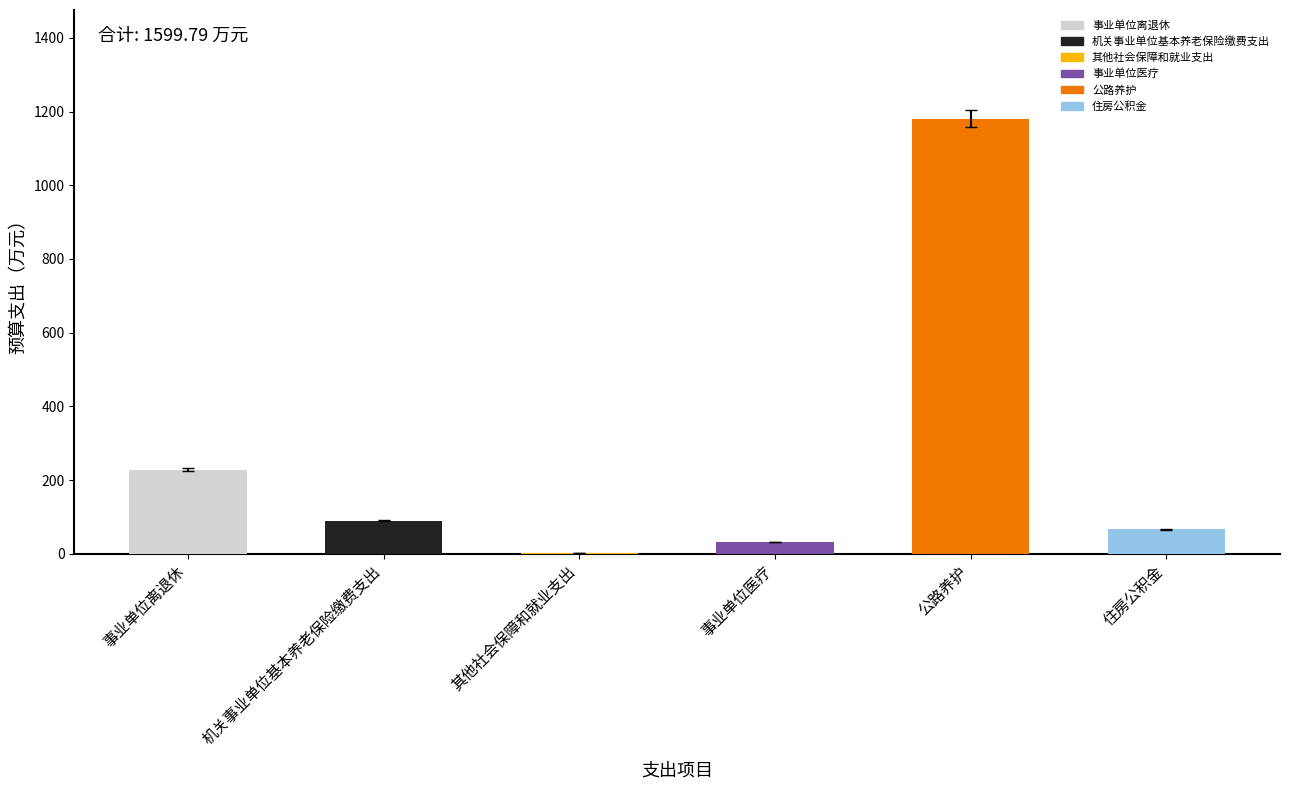

Count the number of values greater than 89.

3